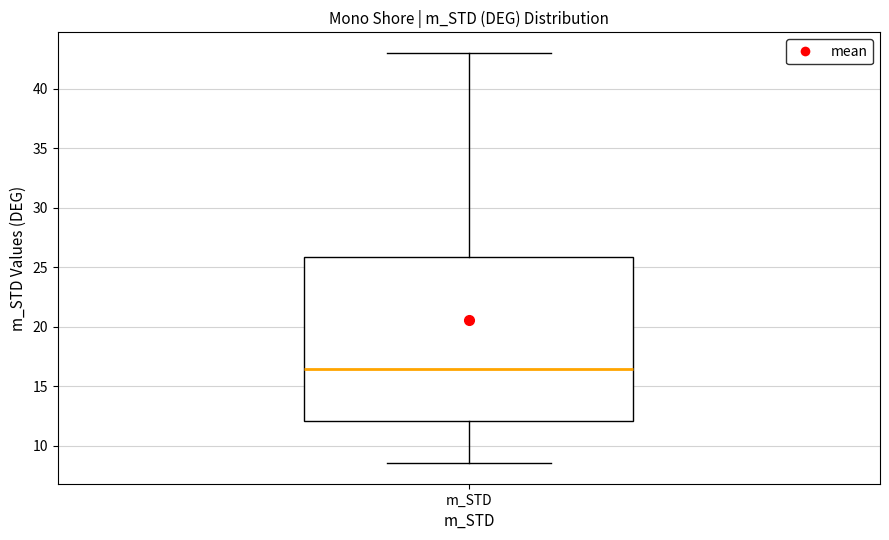

Where is the upper edge of the box for m_STD on the y-axis? The values are not printed on the chart, so give them approximately, as read against the axis.

26.0